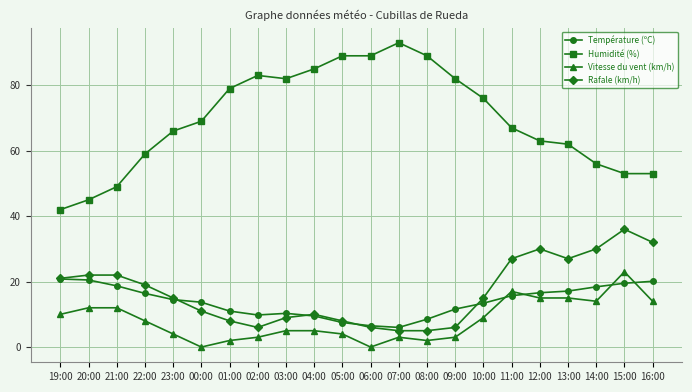

The Température (ºC) series shows 13.4 at 10:00. True or false?

True